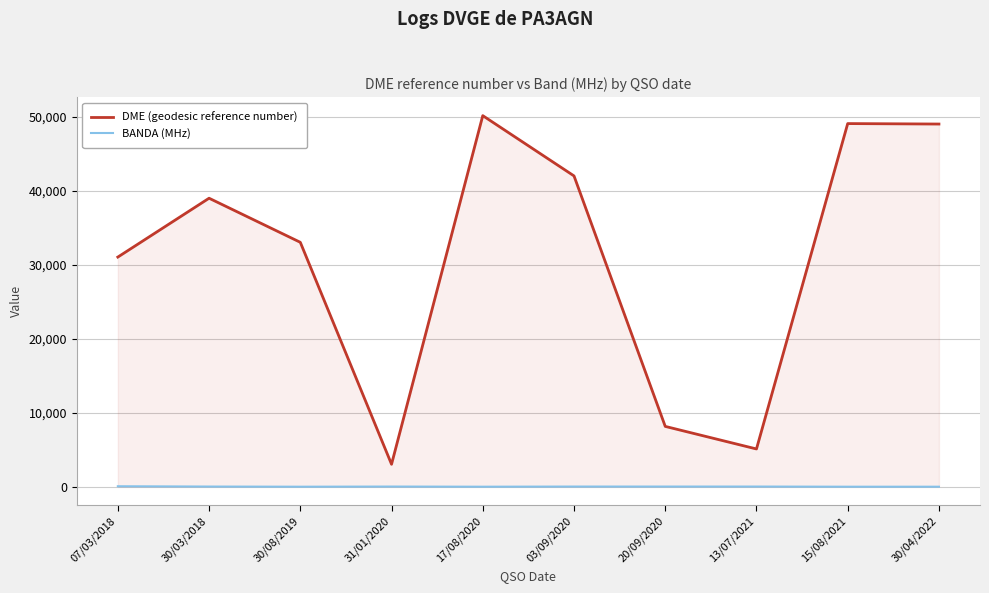

What are all the series names shown in the legend?

DME (geodesic reference number), BANDA (MHz)